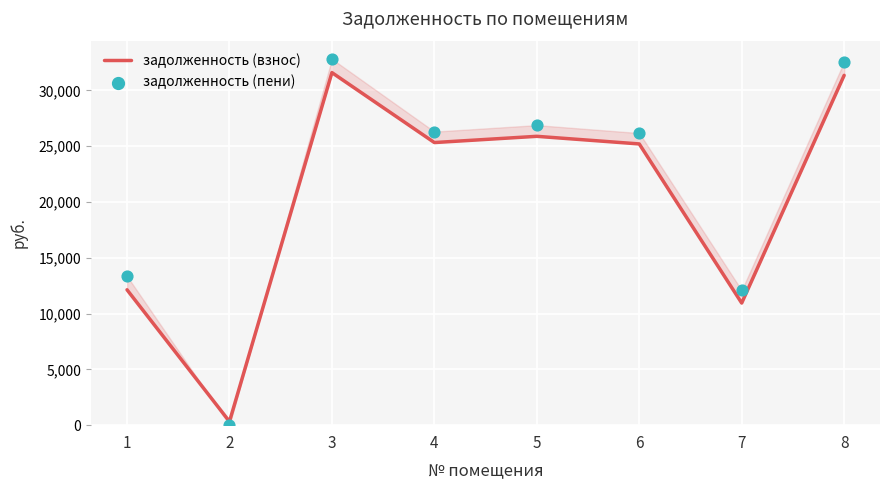

Which series has the largest Y range (max minus min)?

задолженность (пени)